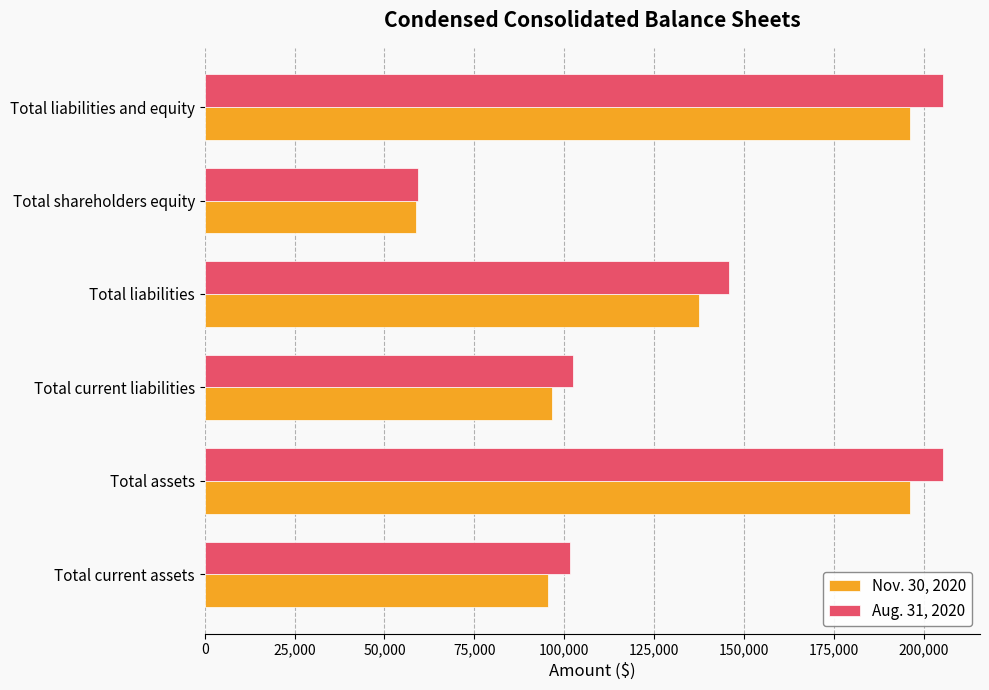

List the series in order of their peak value, lowest first.

Nov. 30, 2020, Aug. 31, 2020